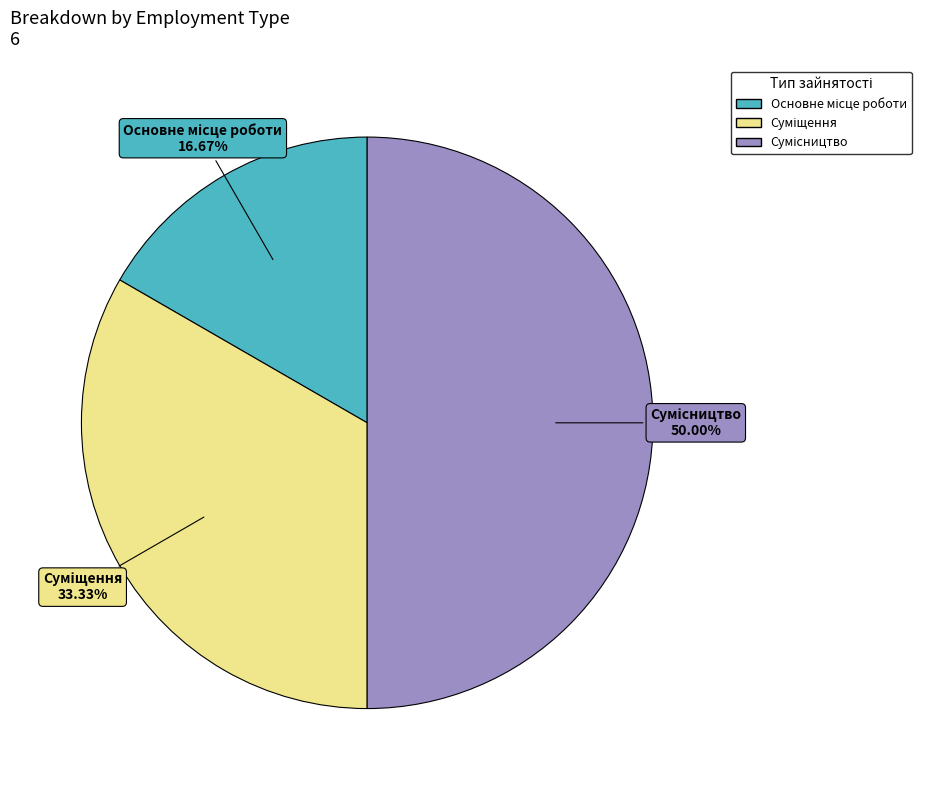

Count the number of slices in the pie.

3